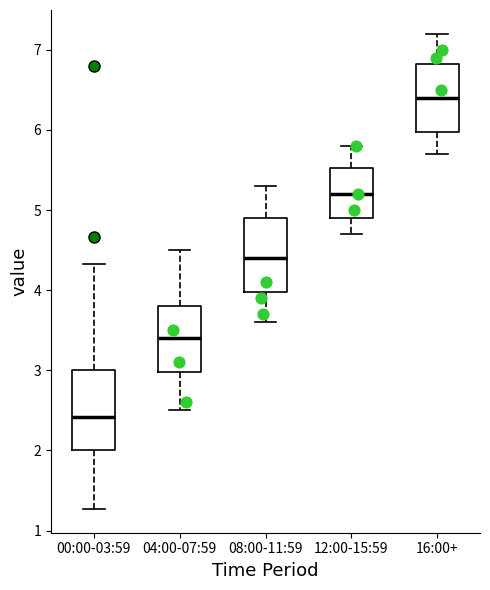

Reading left to right, read every box against the y-axis: the position of its median line, the range the box covers, and the ends of its whiskers. The values are not printed on the chart, so give them approximately, as read against the axis.

00:00-03:59: median 2.4, box 2.0 to 3.0, whiskers 1.3 to 4.3
04:00-07:59: median 3.4, box 3.0 to 3.8, whiskers 2.5 to 4.5
08:00-11:59: median 4.4, box 4.0 to 4.9, whiskers 3.6 to 5.3
12:00-15:59: median 5.2, box 4.9 to 5.5, whiskers 4.7 to 5.8
16:00+: median 6.4, box 6.0 to 6.8, whiskers 5.7 to 7.2